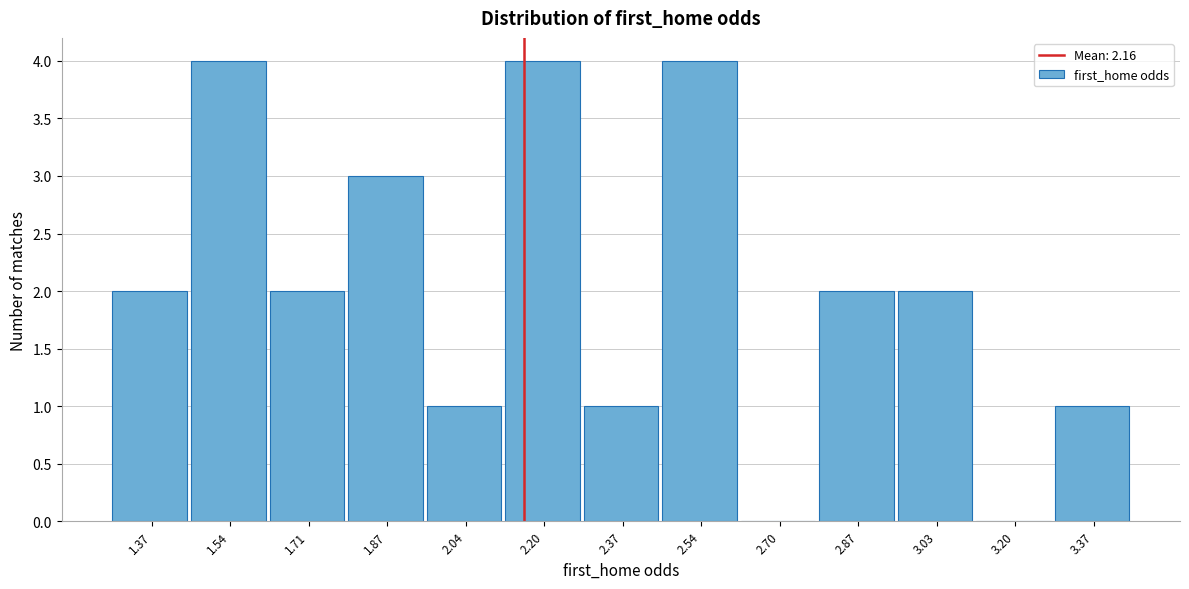

Reading left to right, list every bar in this chart as the range it spans on the x-axis followed by its height. Neither the bar edges nor the heights are printed on the chart, so give them approximately, as read against the axes.

1.30 to 1.46: 2
1.46 to 1.62: 4
1.62 to 1.78: 2
1.78 to 1.96: 3
1.96 to 2.12: 1
2.12 to 2.28: 4
2.28 to 2.46: 1
2.46 to 2.62: 4
2.62 to 2.78: 0
2.78 to 2.96: 2
2.96 to 3.12: 2
3.12 to 3.28: 0
3.28 to 3.46: 1